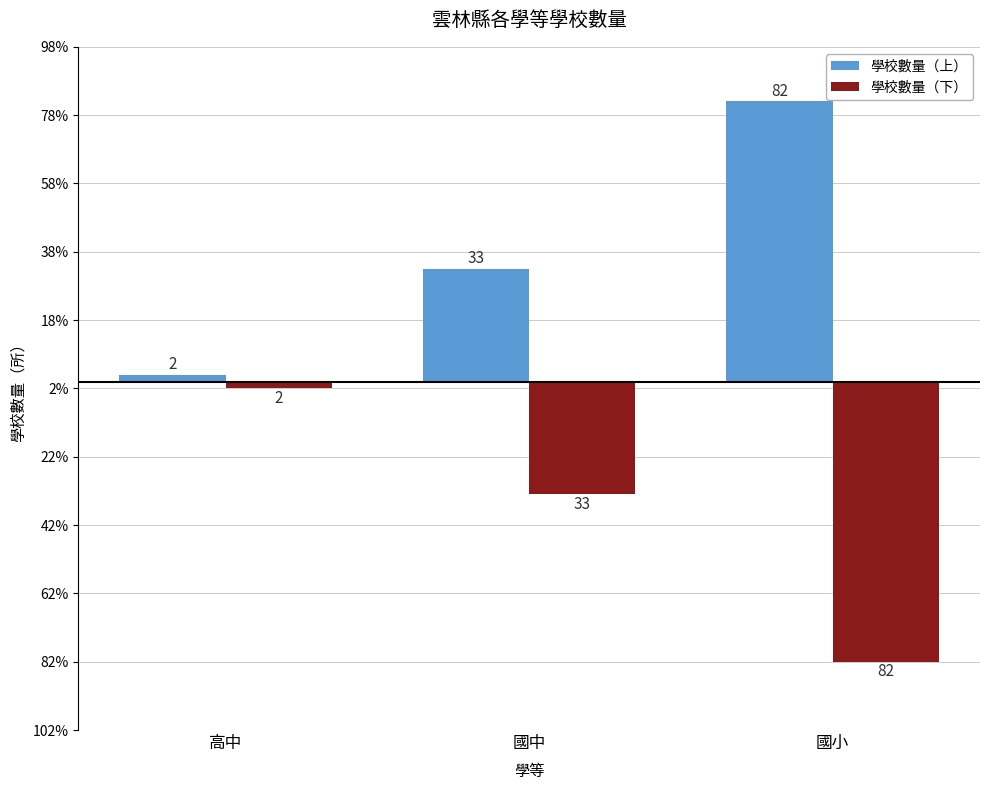

Reading left to right, extract all data points from this chart.

學校數量（上）: 高中=2	國中=33	國小=82
學校數量（下）: 高中=-2	國中=-33	國小=-82